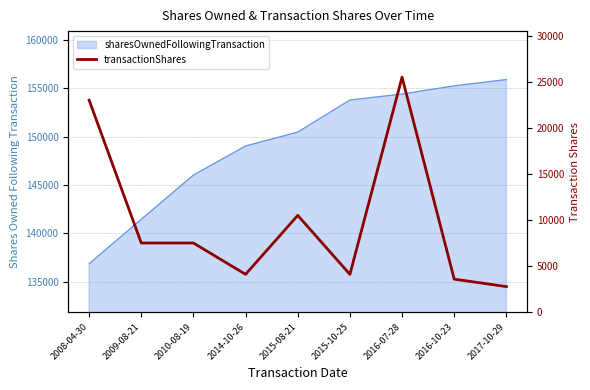

What is the greatest value displayed?

25500